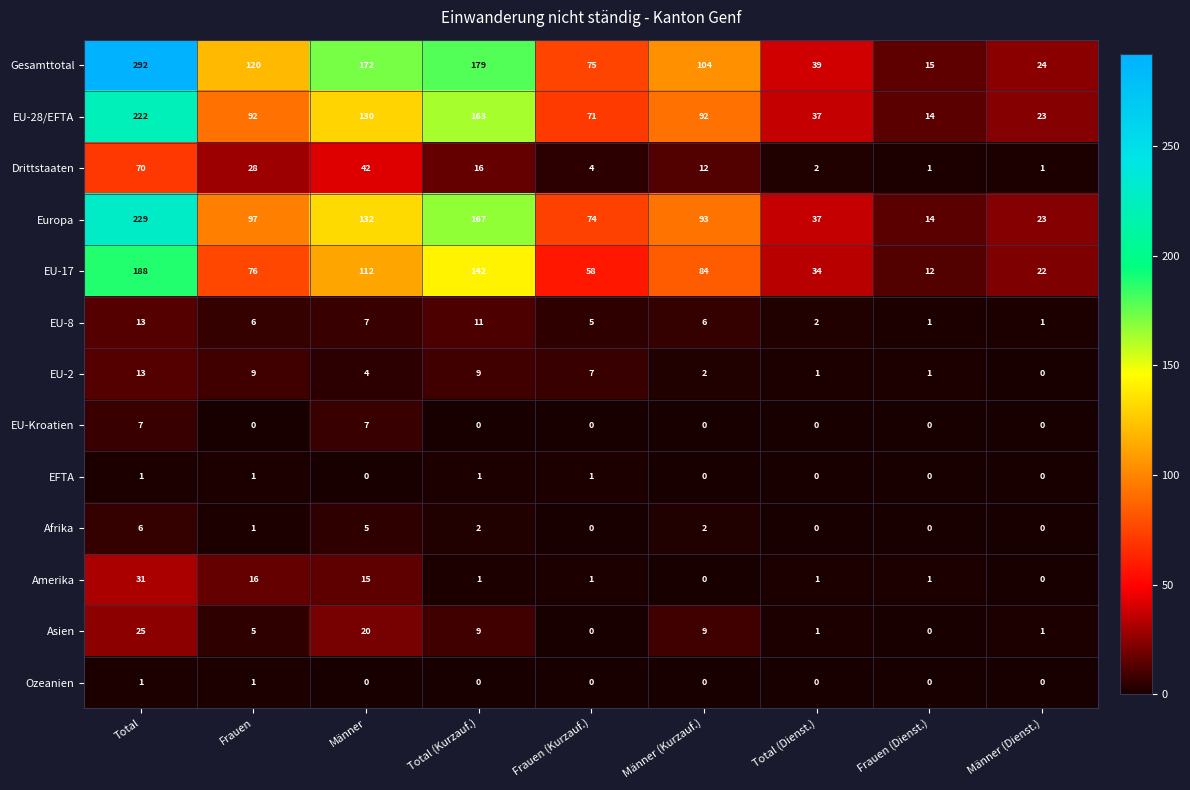

At which category does the chart reach its peak across all series?

Total